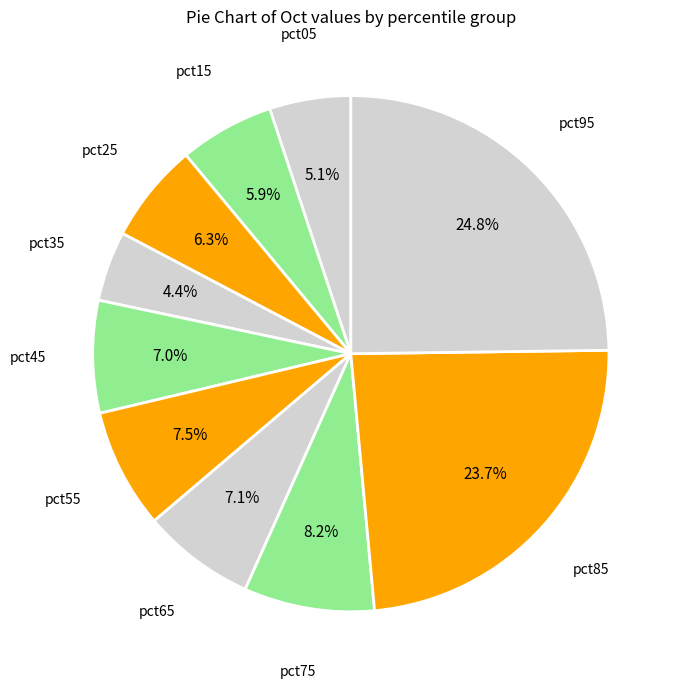

Does pct55 represent more than half of the total?

No